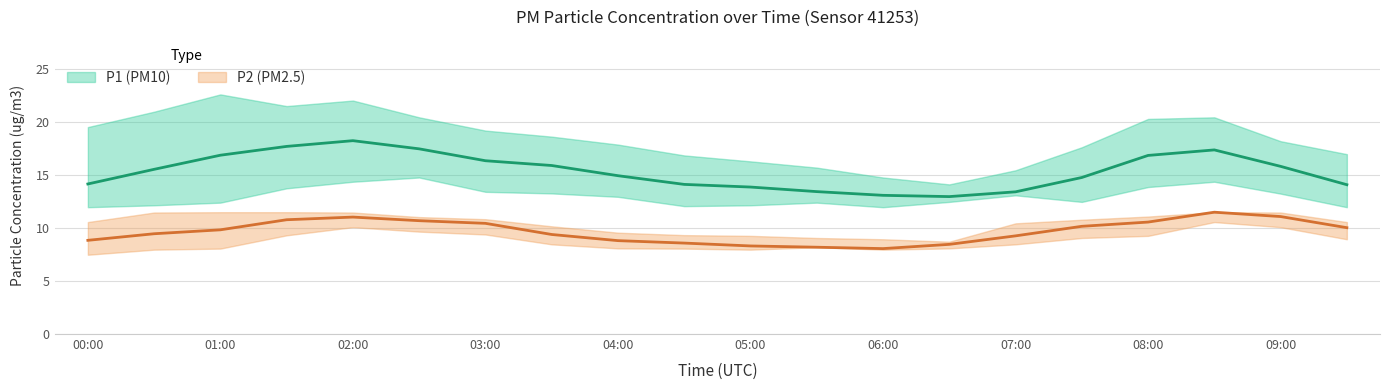

How many categories are shown in the chart?

20